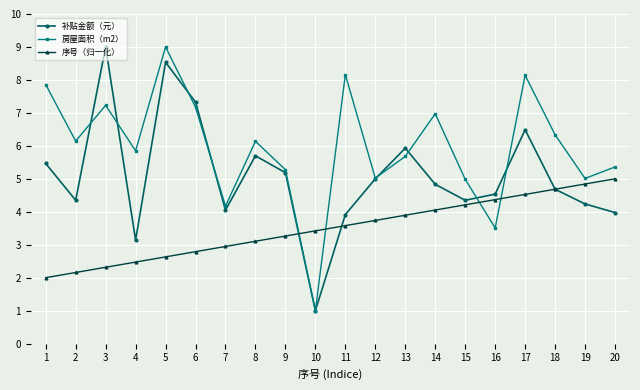

At which label is 补贴金额（元） closest to 5?

12